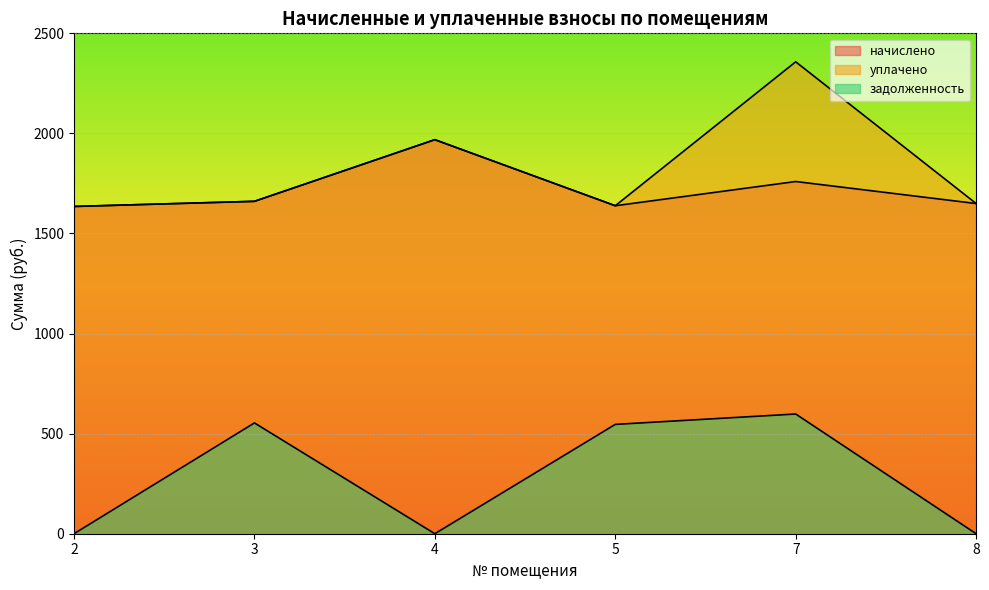

At which category is the sum across all series the highest?

7